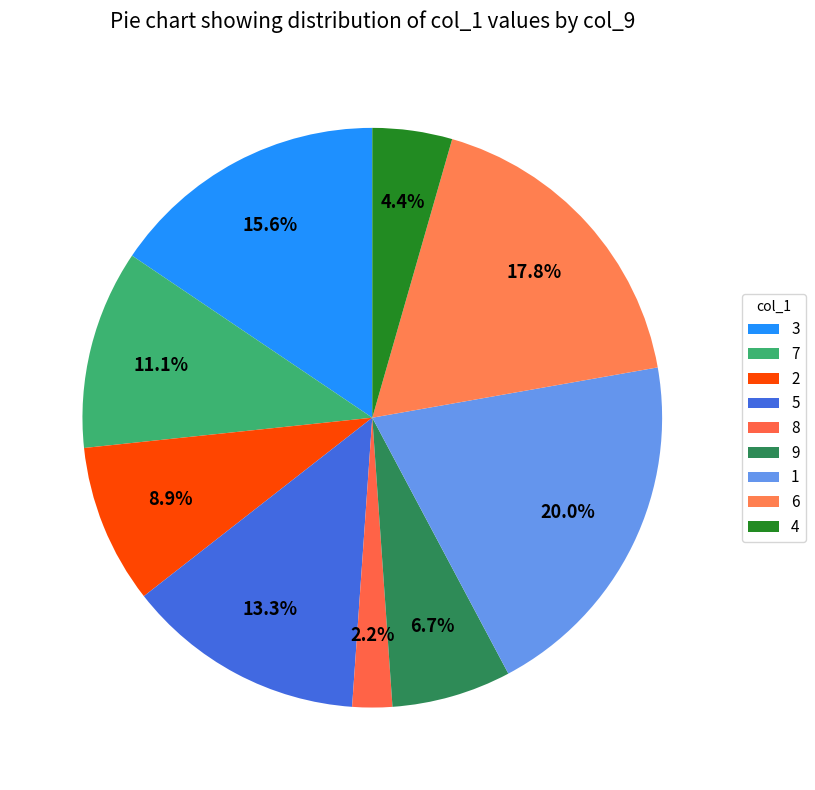

What percentage is the 3 slice, to the nearest percent?

16%